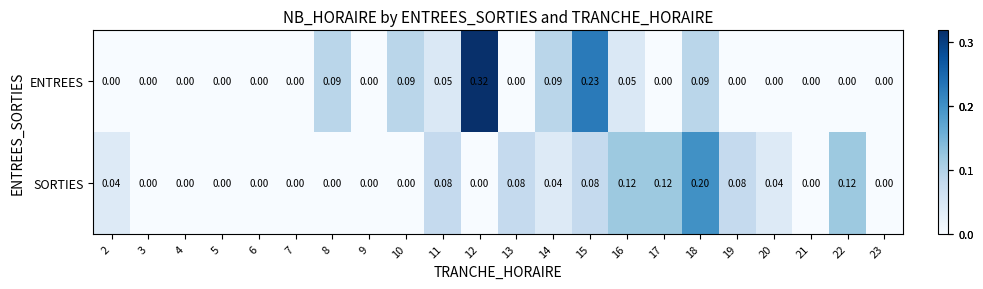

How many distinct data groups are displayed?

2